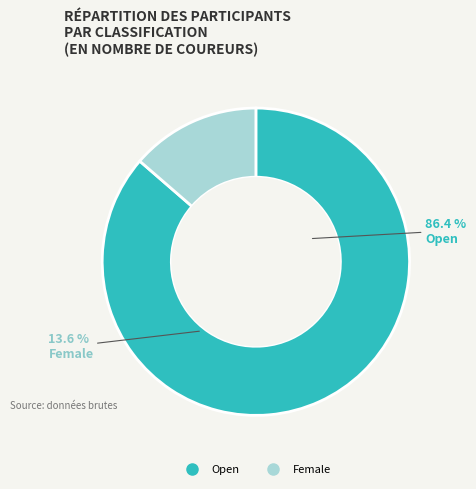

Is it true that Female is 14% of the pie?

True